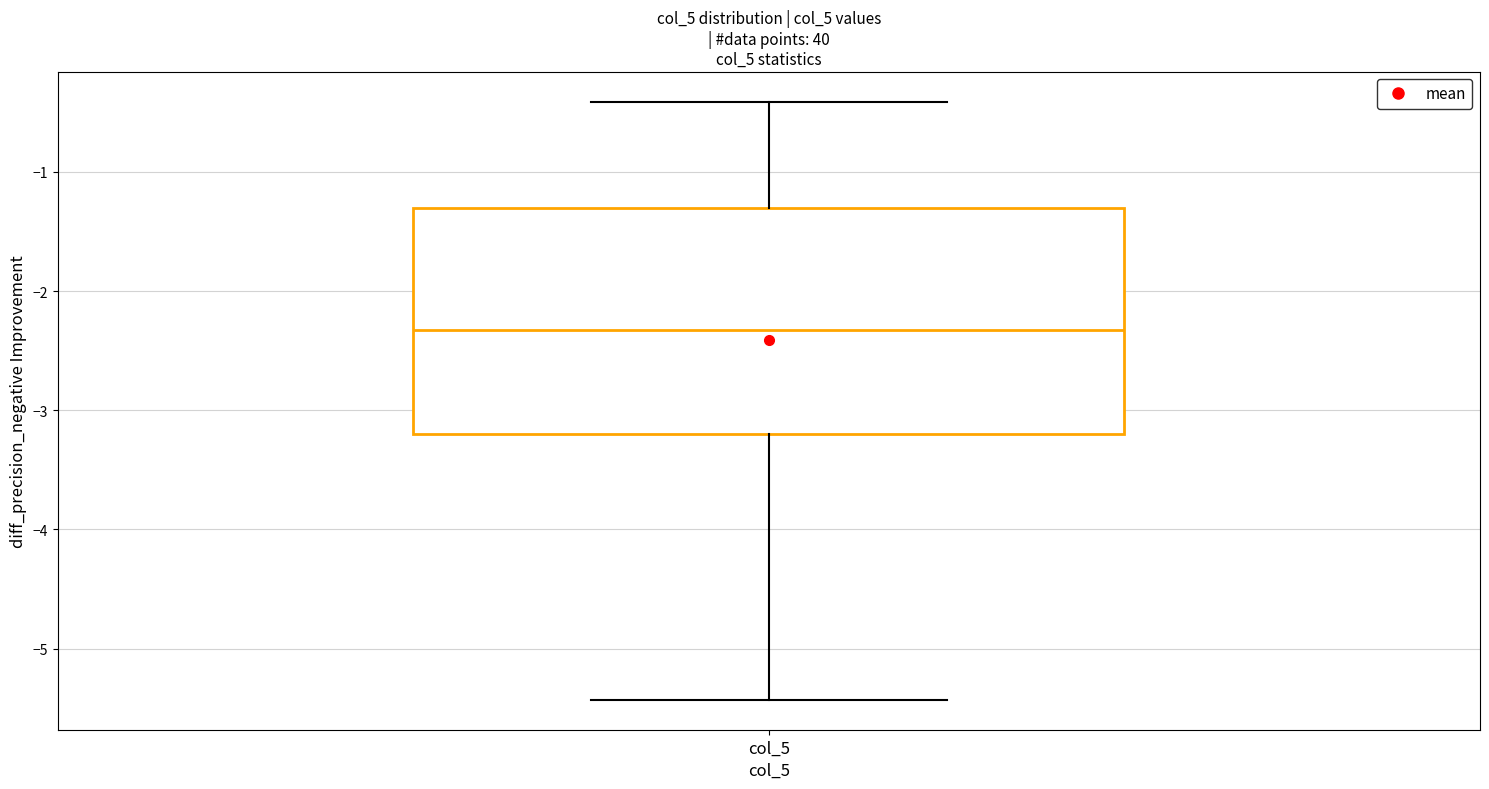

Transcribe this box plot: give where the median line is, the range the box spans, and where the two whiskers end, as read against the y-axis. The values are not printed on the chart, so give them approximately, as read against the axis.

median -2.3, box -3.2 to -1.3, whiskers -5.4 to -0.4